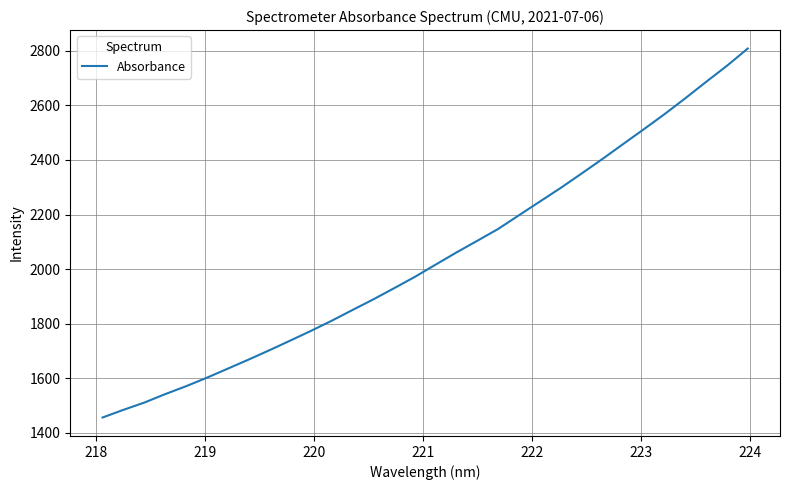

True or false: there are more than 0 points higher than both neighbors.

False